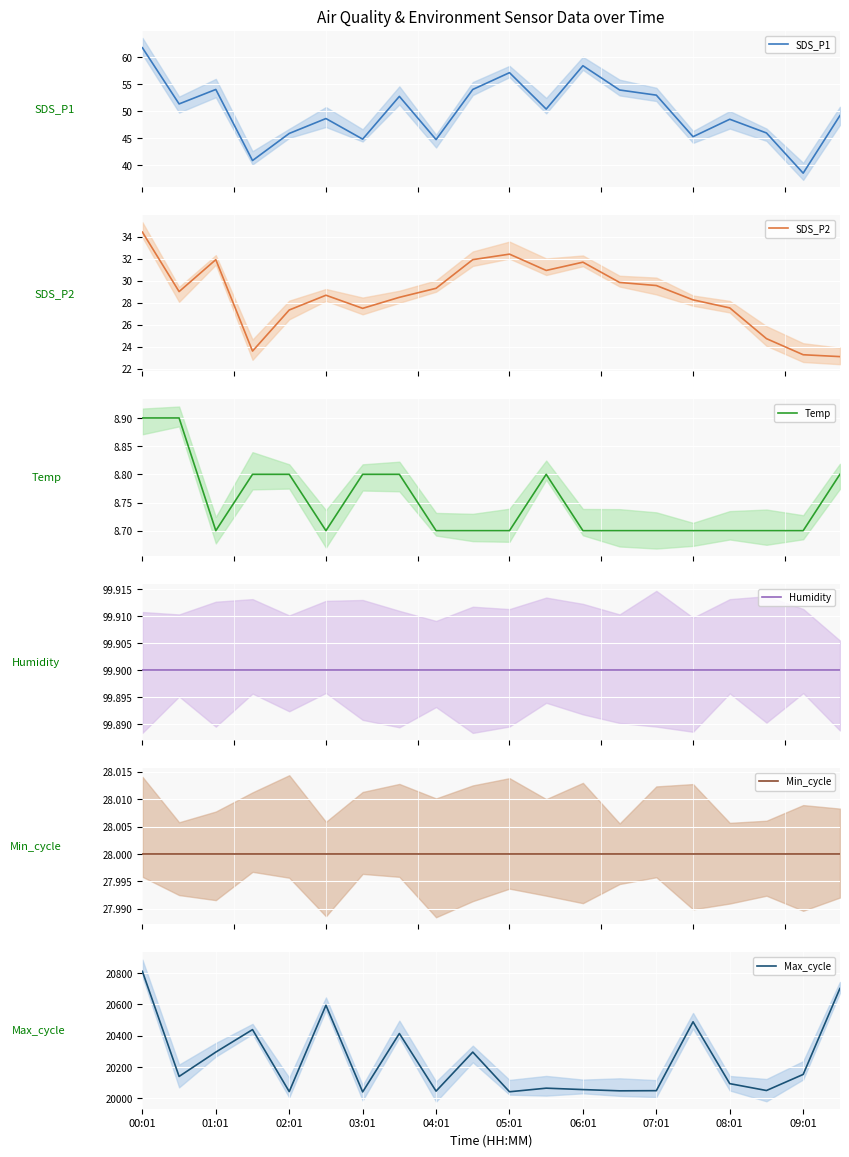

What is the value of the Temp point at the 17th from the left?

8.7